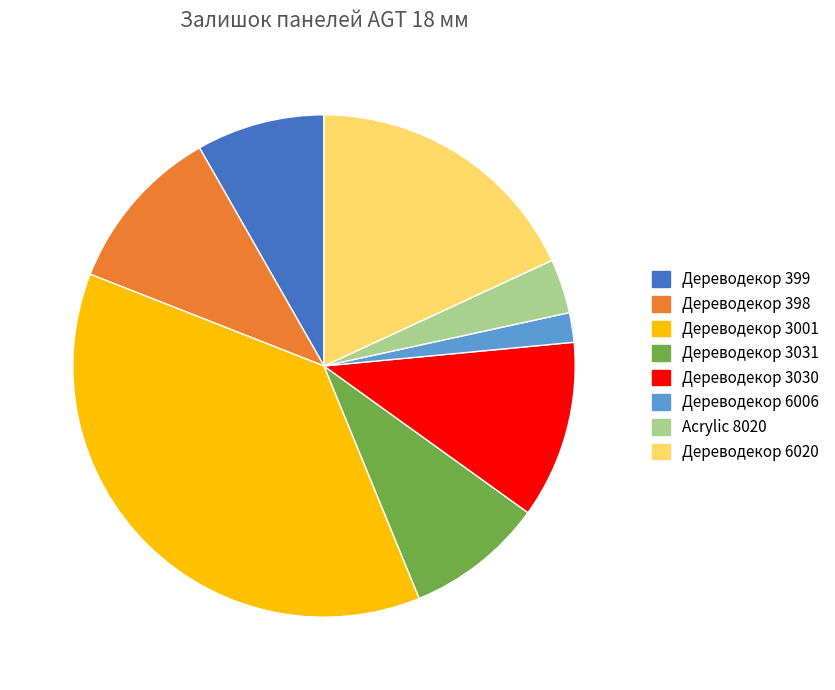

Does Дереводекор 399 account for over 50% of the chart?

No